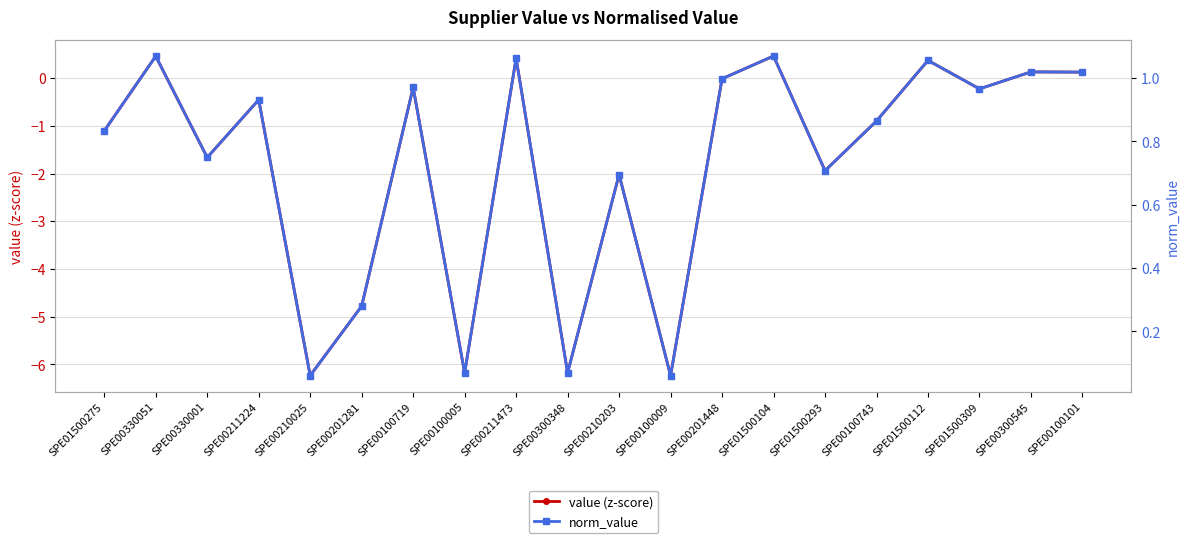

How many values in the value (z-score) series exceed 0?

6